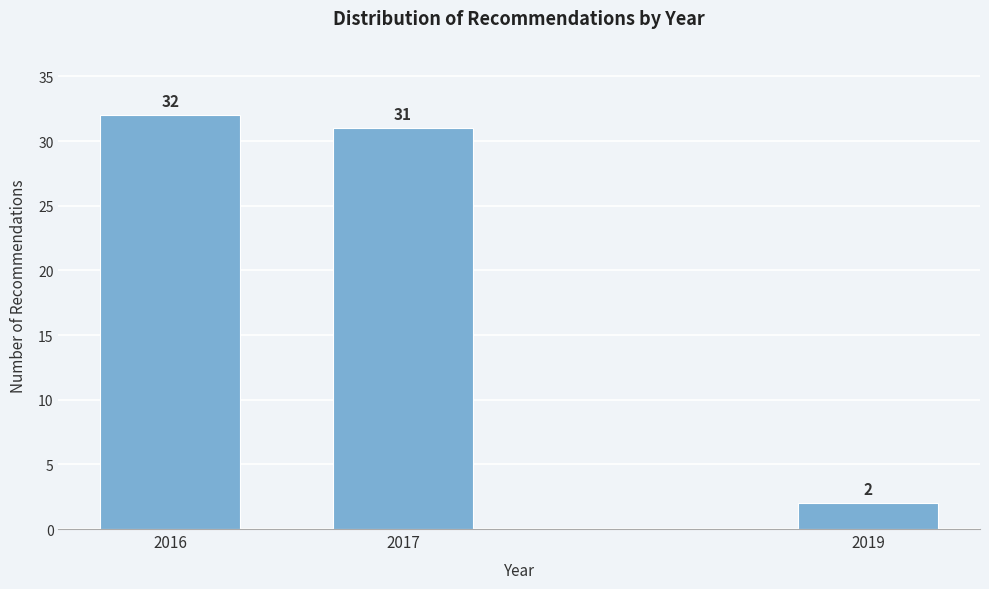

Reading right to left, list all the values displayed in this chart.

2019=2	2017=31	2016=32